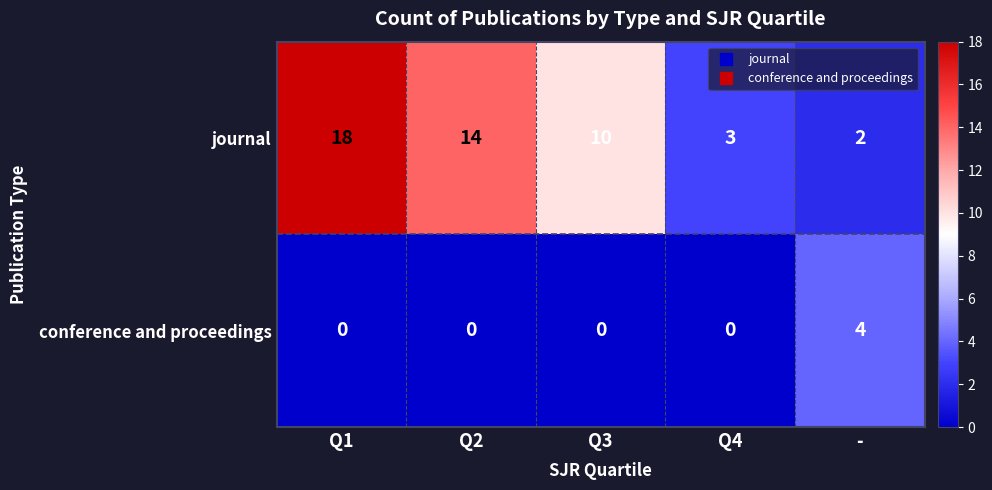

What is the sum of the journal values at Q2 and -?

16